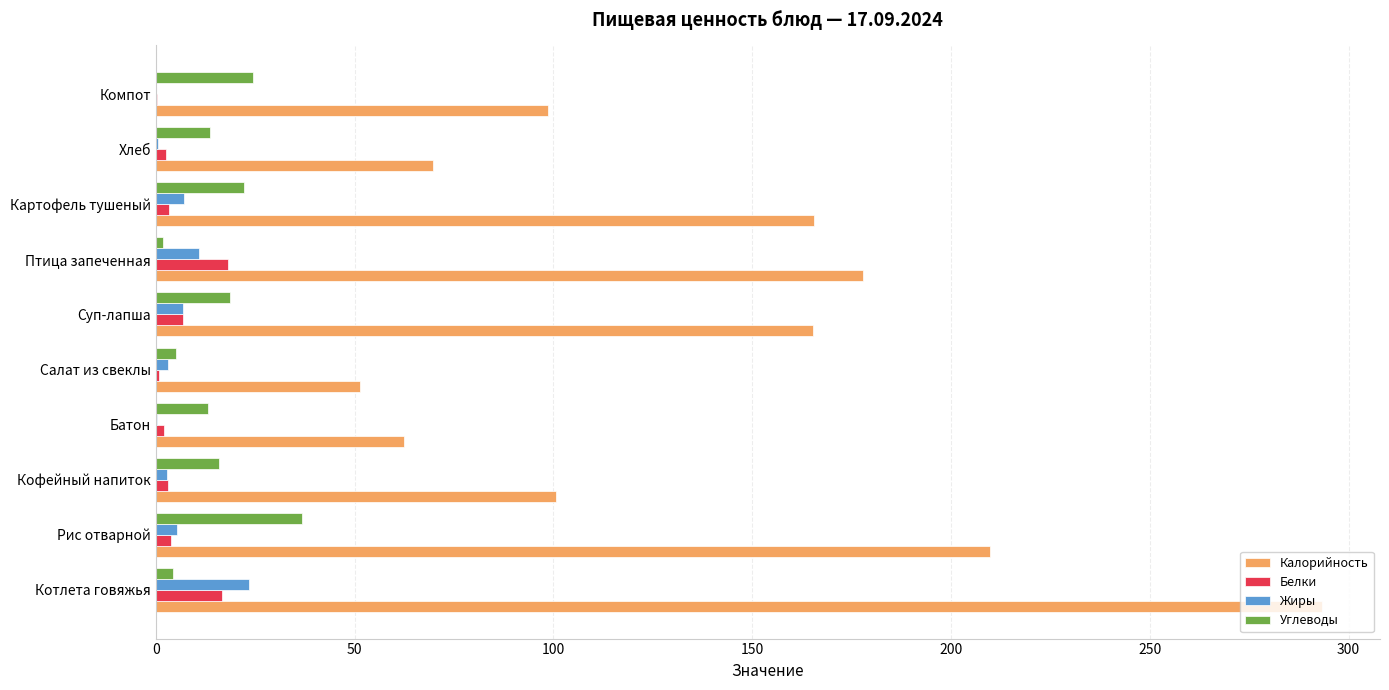

What is the highest value of the Жиры series?

23.4